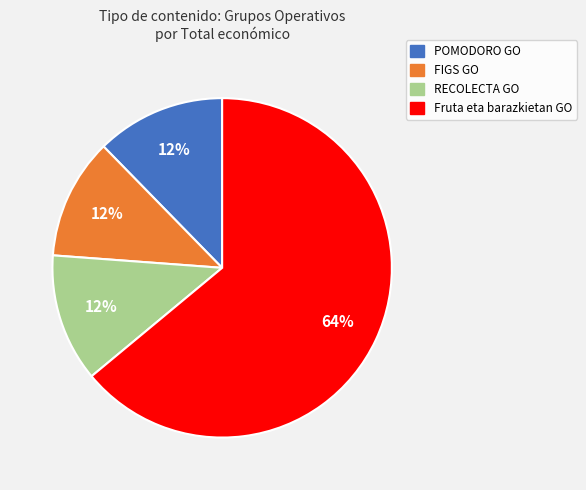

To the nearest percent, what portion does RECOLECTA GO represent?

12%